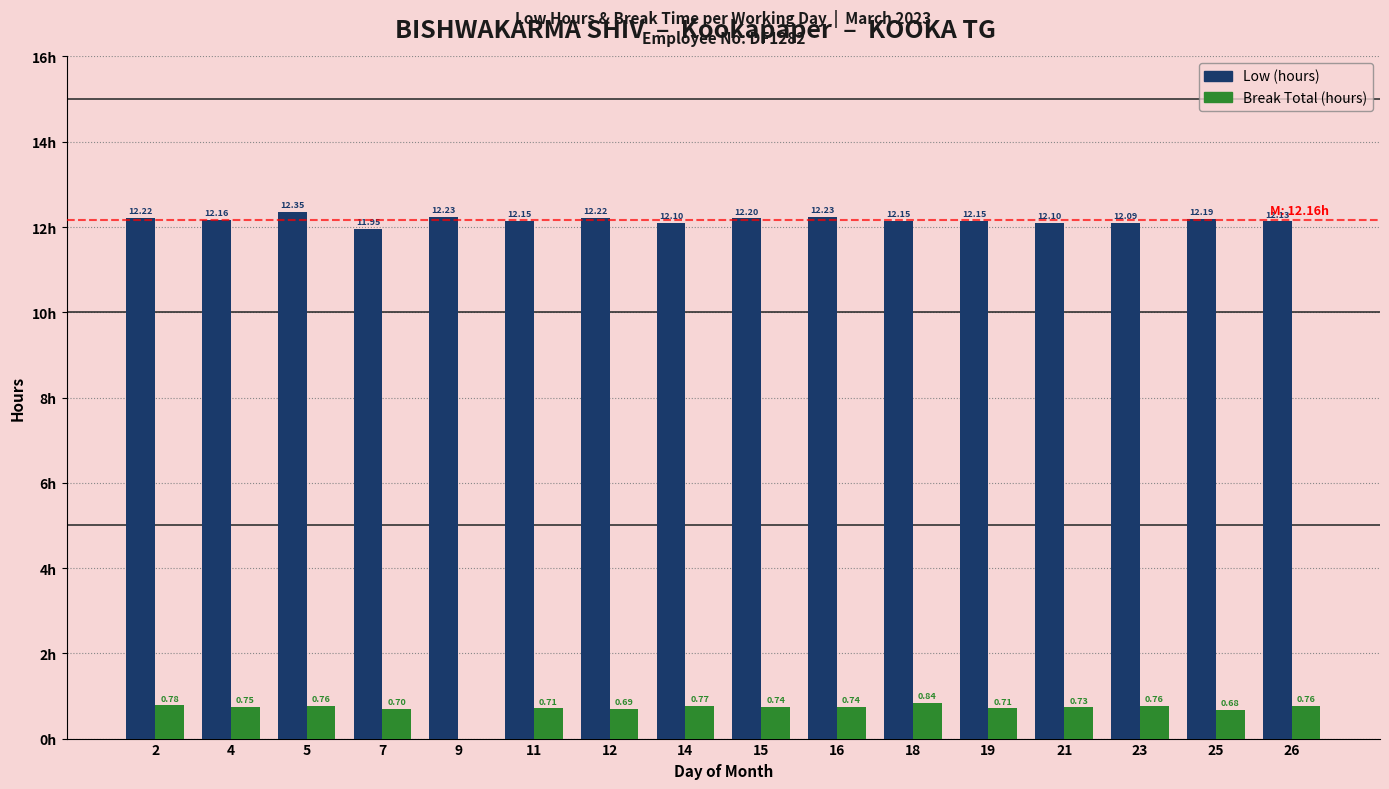

Are the bars horizontal?

No